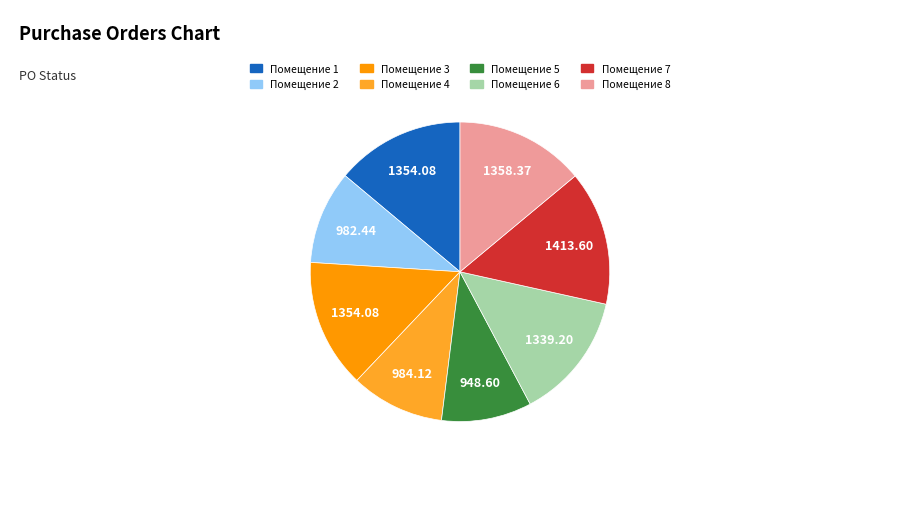

Is there any slice that represents more than half of the pie?

No